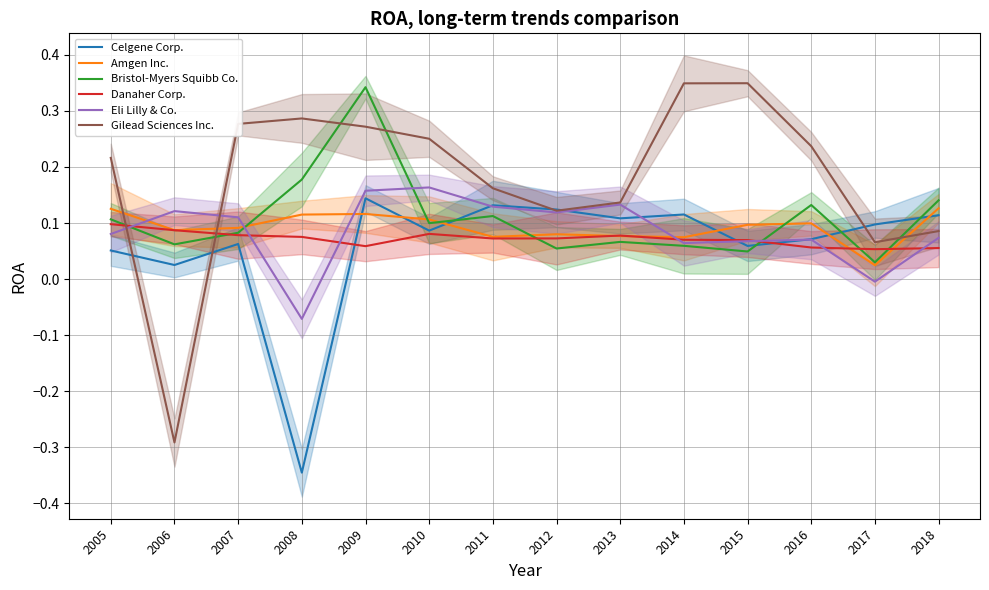

The value of Danaher Corp. at 2014 is 0.1. True or false?

True